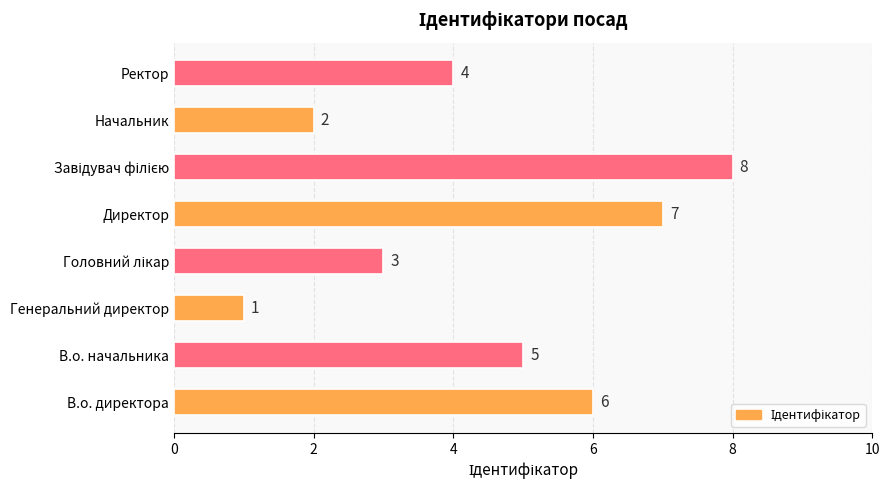

Does the chart contain stacked bars?

No